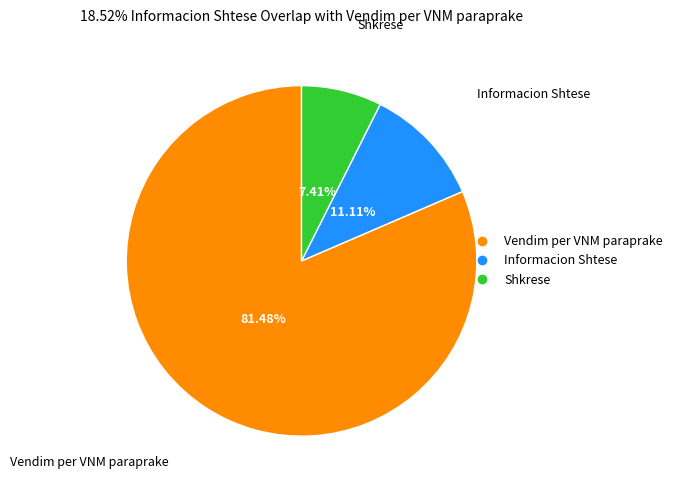

To the nearest percent, what percentage of the pie is Vendim per VNM paraprake?

81%